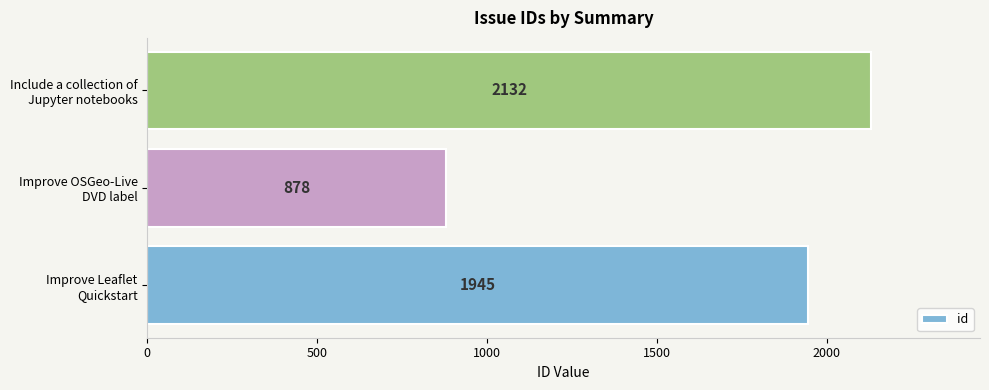

Reading bottom to top, extract all data points from this chart.

1945	878	2132